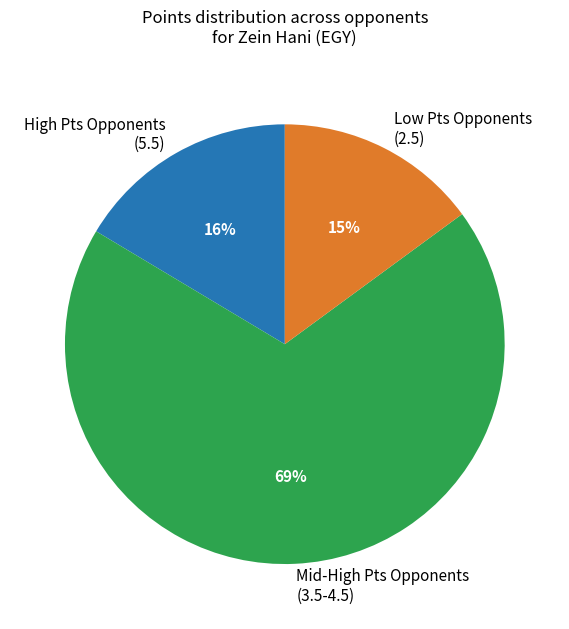

Count the number of slices in the pie.

3